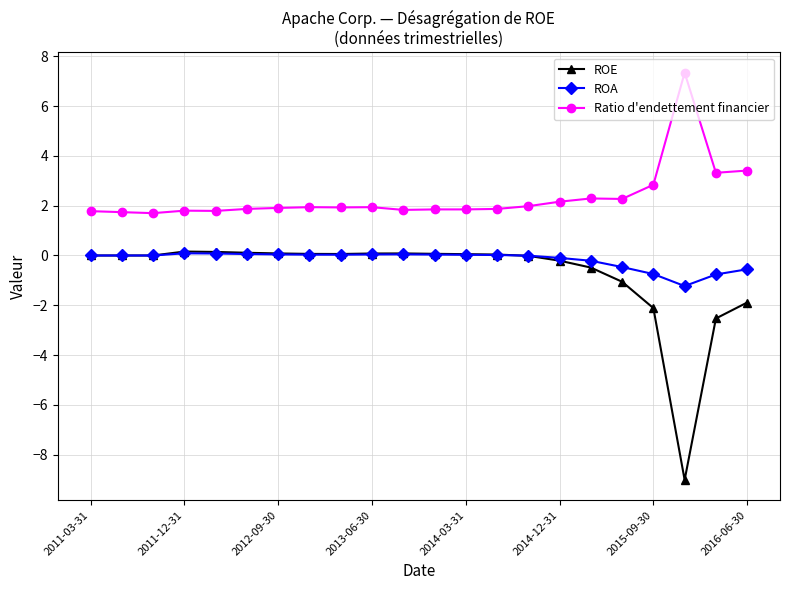

Does the chart display data point markers on the line(s)?

Yes